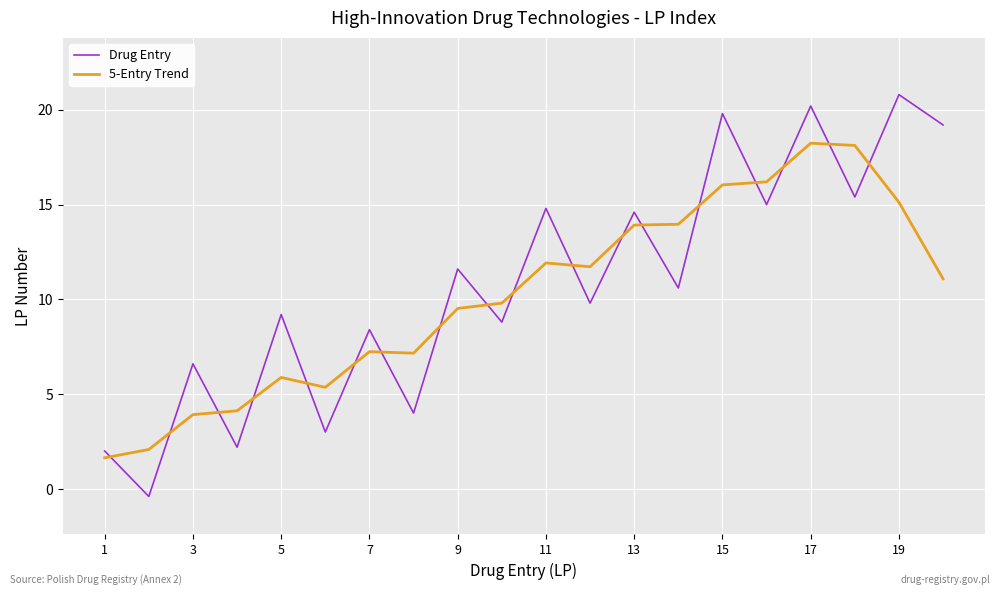

How many lines are shown in the chart?

2